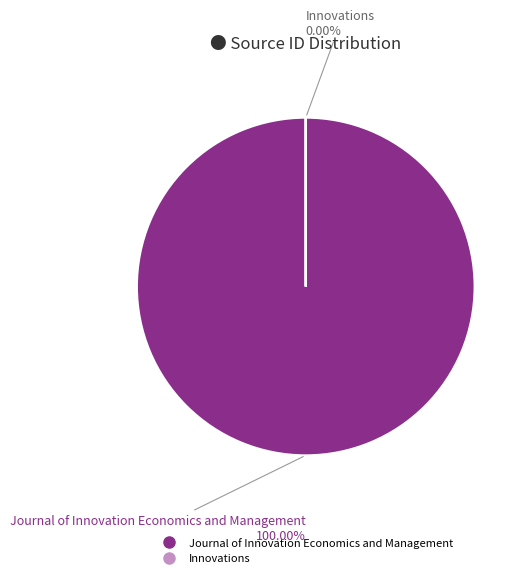

Which slice is the largest?

Journal of Innovation Economics and Management